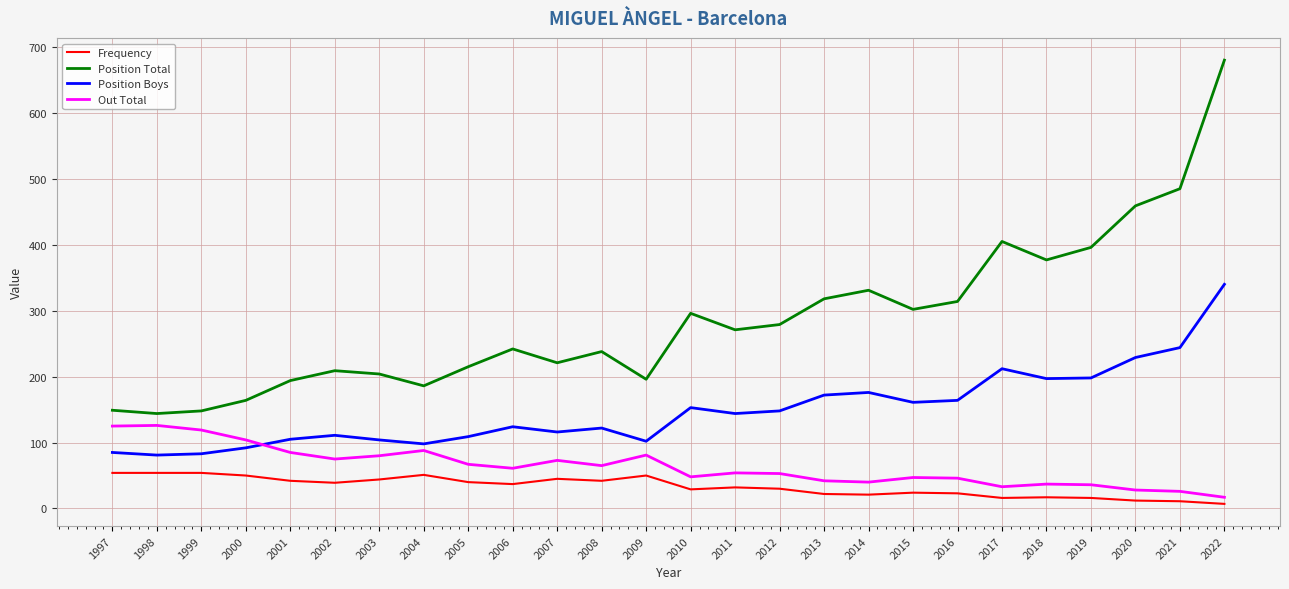

What is the approximate value of Position Total at 2015, to the nearest 10?

300